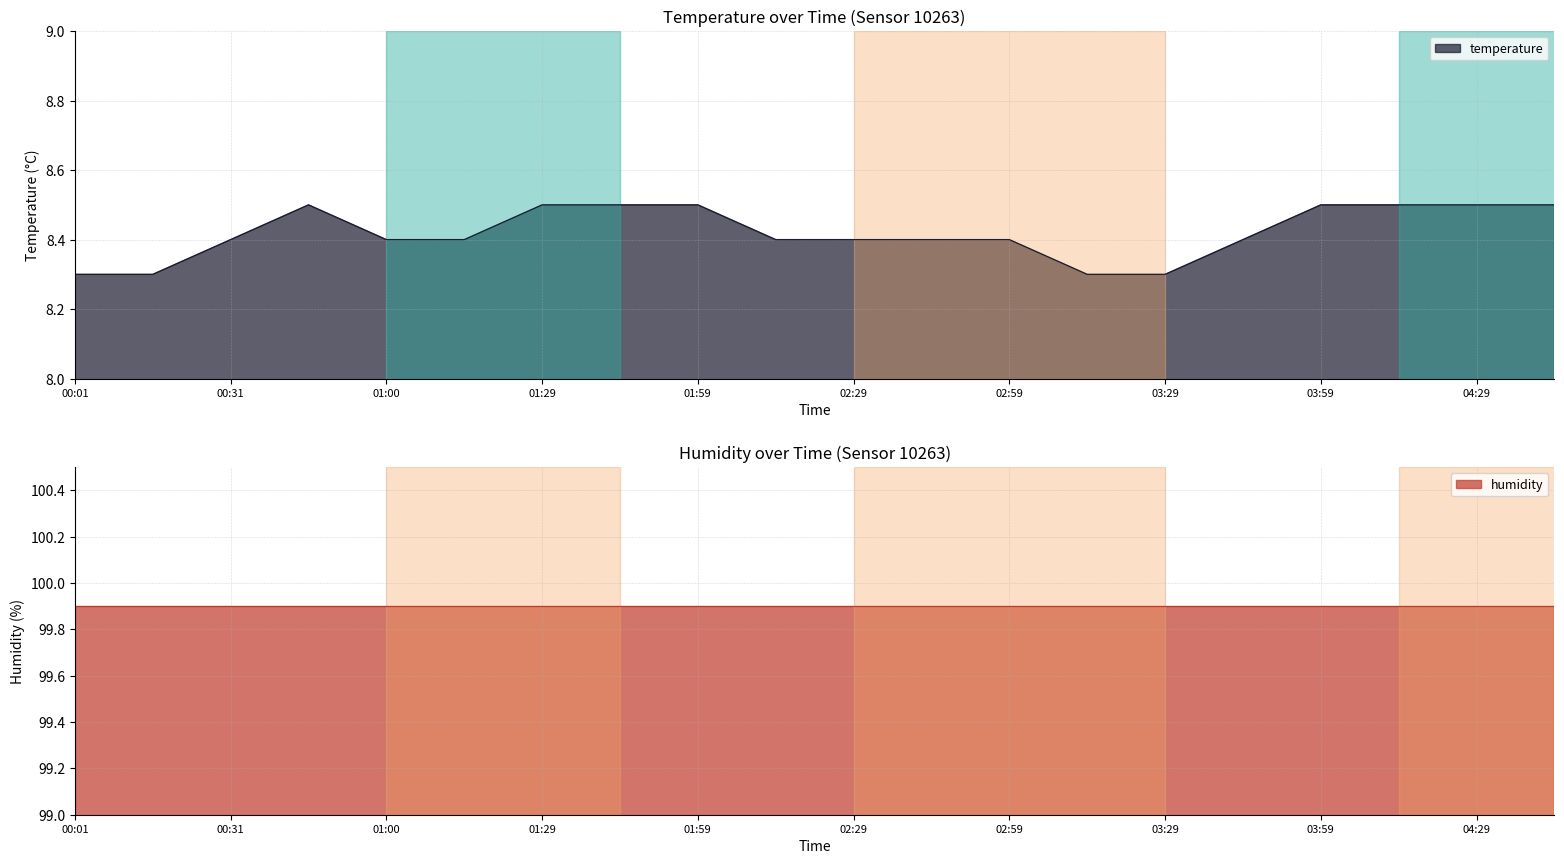

Is it true that the value at 00:01 is 8.3?

True